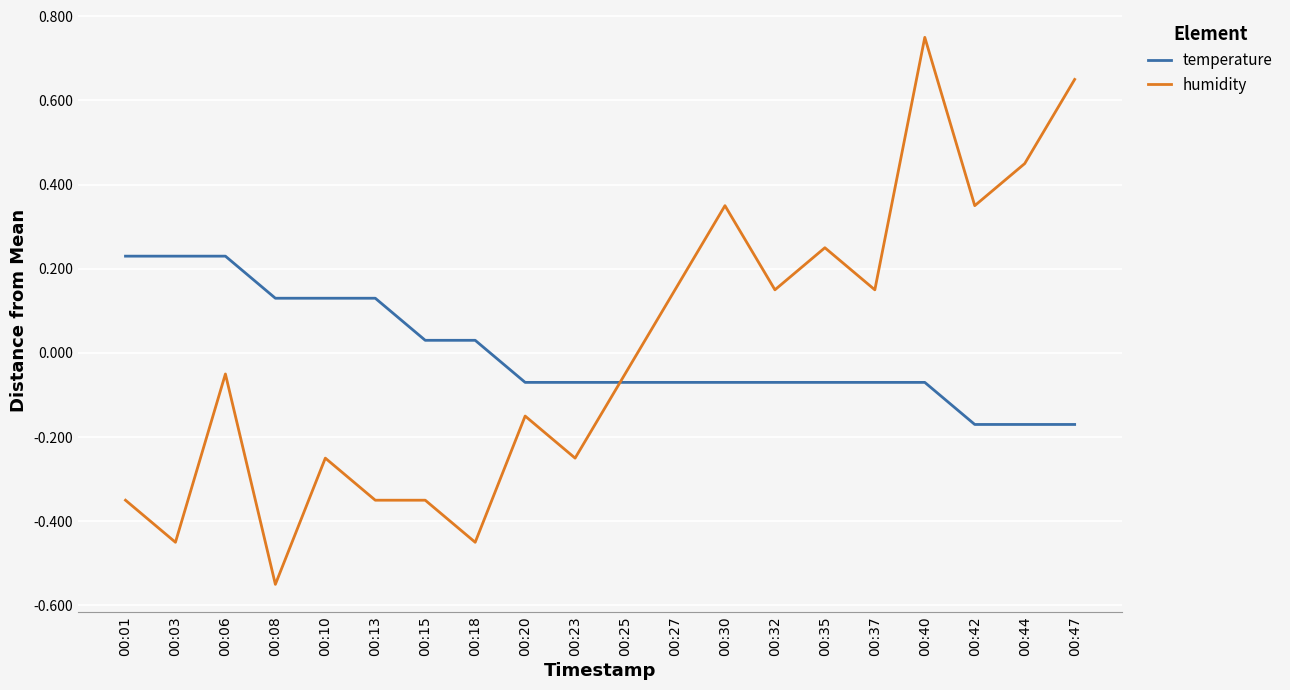

What is the difference between the maximum and minimum values in the temperature series?

0.4